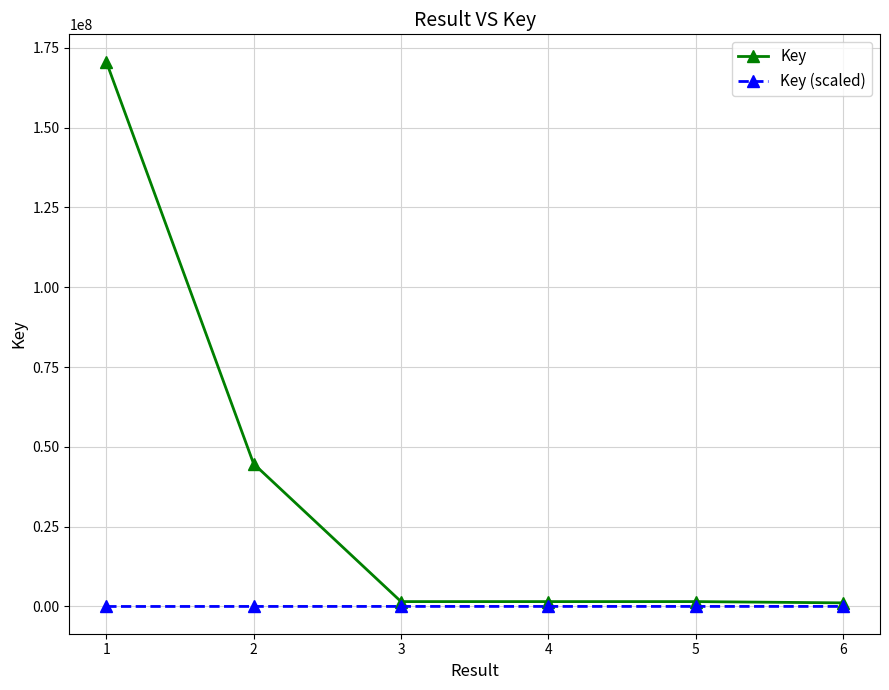

True or false: Key (scaled) has more than 2 interior local peaks.

False